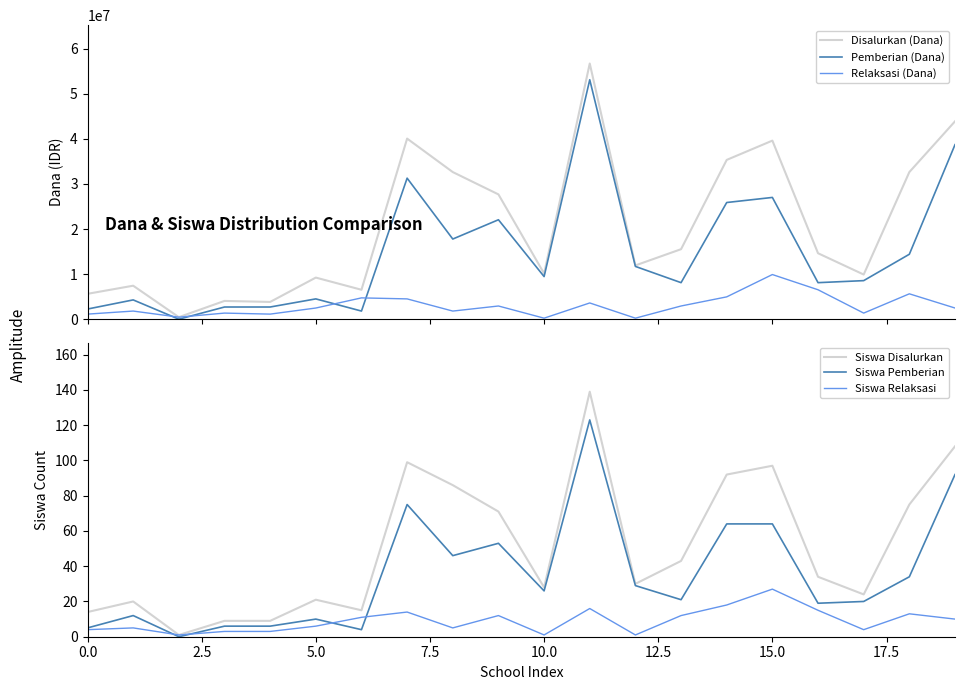

At which label does Siswa Relaksasi reach its peak?

15.0